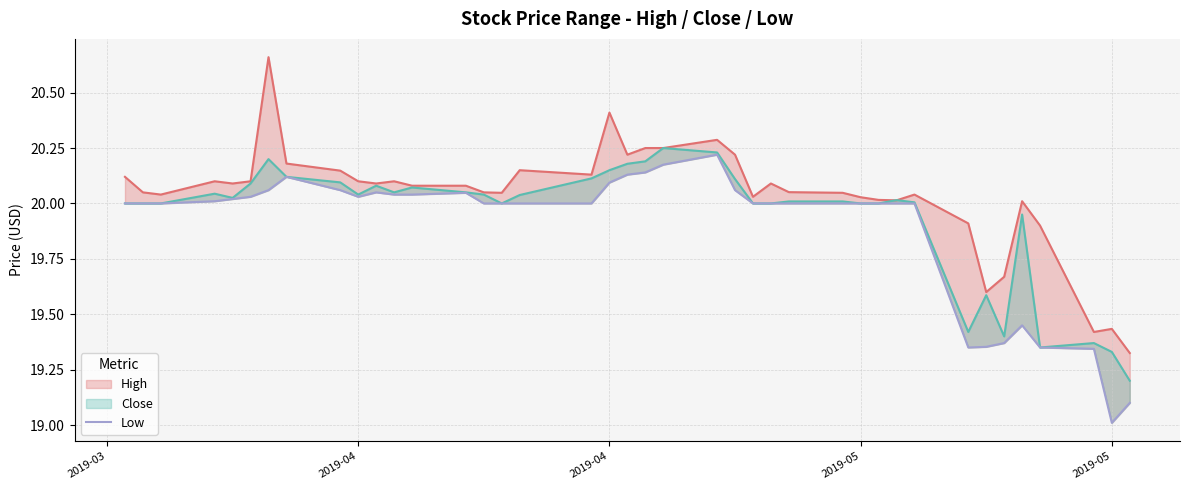

How many intersections are there between Close and High?

2